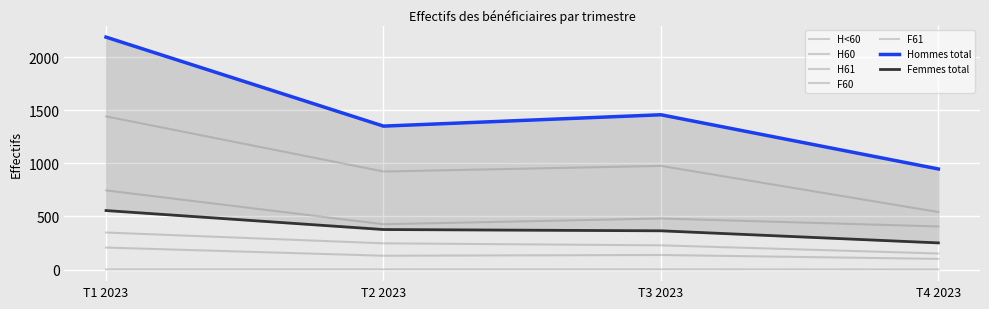

At which label does Femmes 61 reach its minimum?

T4 2023